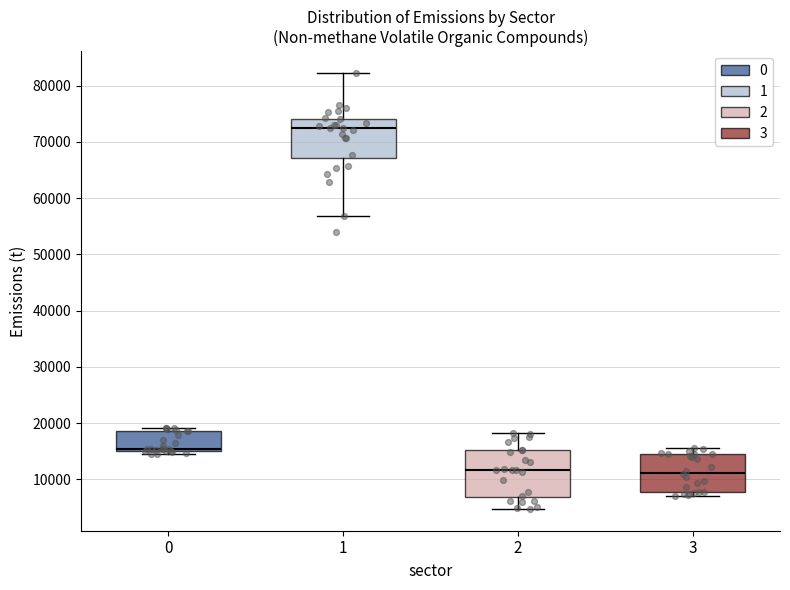

Reading left to right, read every box against the y-axis: the position of its median line, the range the box covers, and the ends of its whiskers. The values are not printed on the chart, so give them approximately, as read against the axis.

0: median 15000 (just above the box's lower edge), box 15000 to 19000, whiskers 14000 to 19000 (just above the box's upper edge)
1: median 72000, box 67000 to 74000, whiskers 57000 to 82000
2: median 12000, box 7000 to 15000, whiskers 5000 to 18000
3: median 11000, box 8000 to 14000, whiskers 7000 to 16000